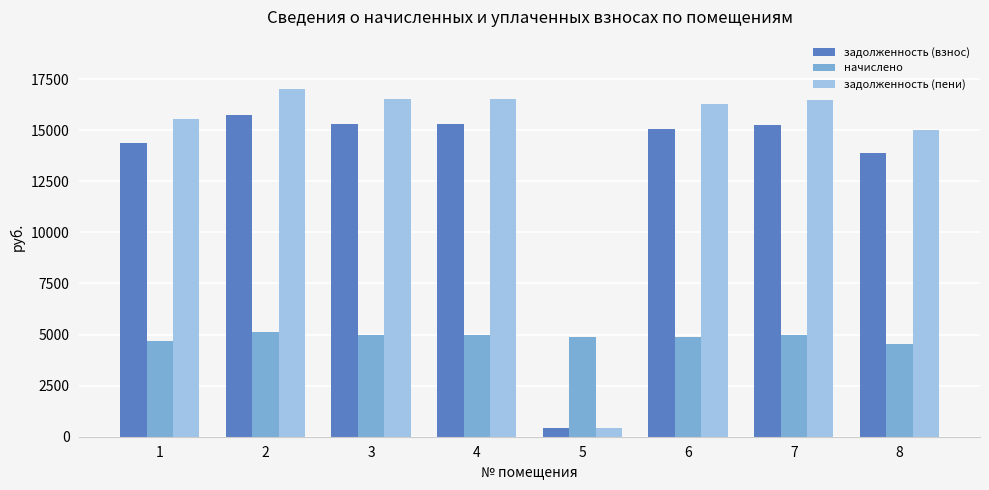

Which series has the largest range (max minus min)?

задолженность (пени)